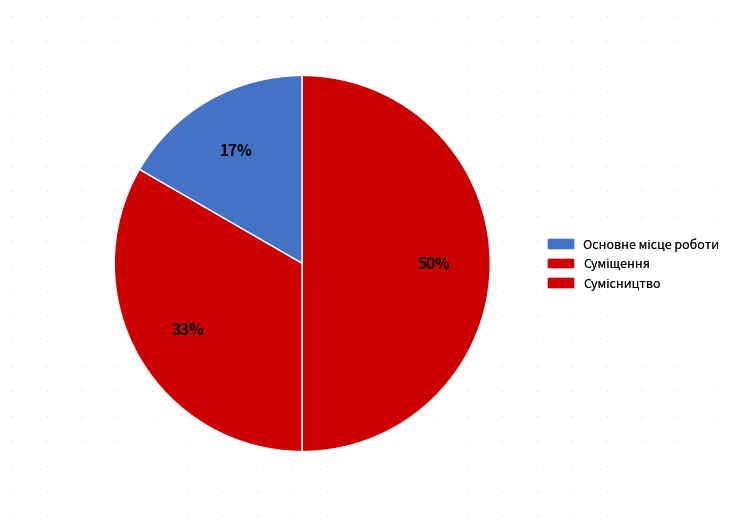

Rank the categories by value from lowest to highest.

Основне місце роботи, Суміщення, Сумісництво